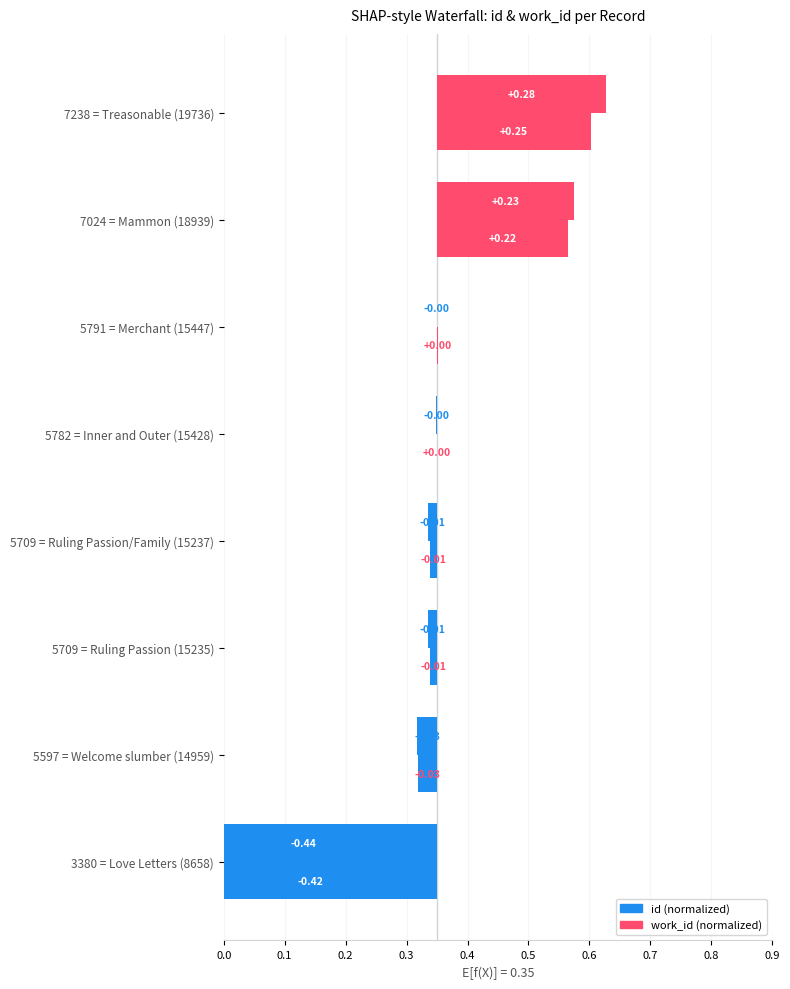

How many data points in work_id are less than 0?

4